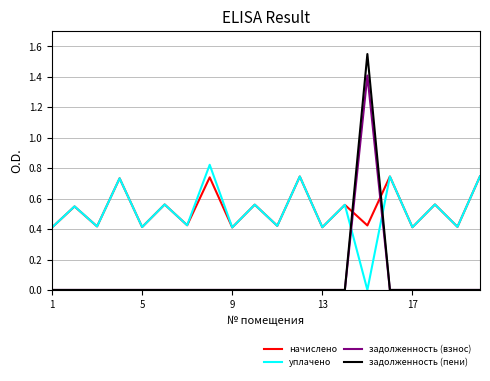

True or false: начислено and задолженность (взнос) intersect in this chart.

True